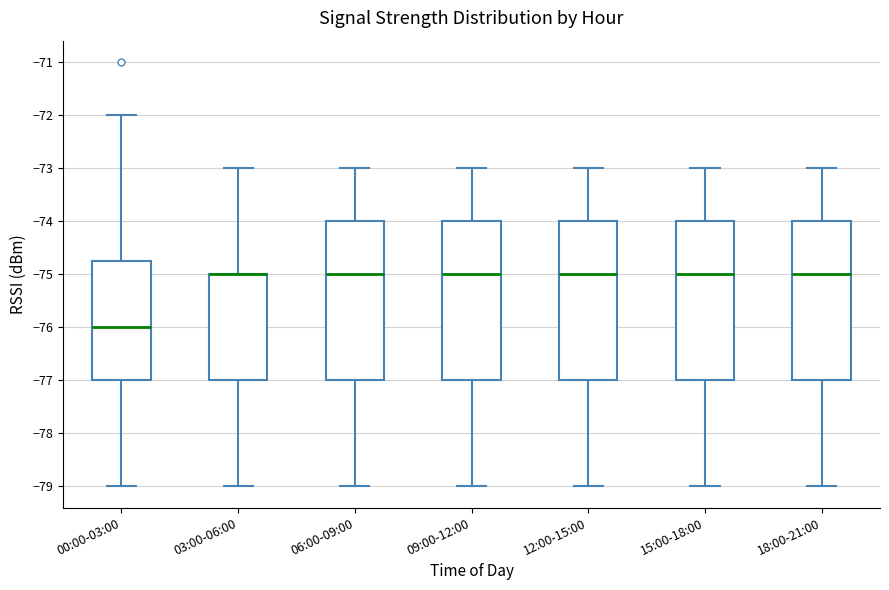

Reading left to right, read every box against the y-axis: the position of its median line, the range the box covers, and the ends of its whiskers. The values are not printed on the chart, so give them approximately, as read against the axis.

00:00-03:00: median -76.0, box -77.0 to -74.7, whiskers -79.0 to -72.0
03:00-06:00: median -75.0 (drawn on the box's upper edge), box -77.0 to -75.0, whiskers -79.0 to -73.0
06:00-09:00: median -75.0, box -77.0 to -74.0, whiskers -79.0 to -73.0
09:00-12:00: median -75.0, box -77.0 to -74.0, whiskers -79.0 to -73.0
12:00-15:00: median -75.0, box -77.0 to -74.0, whiskers -79.0 to -73.0
15:00-18:00: median -75.0, box -77.0 to -74.0, whiskers -79.0 to -73.0
18:00-21:00: median -75.0, box -77.0 to -74.0, whiskers -79.0 to -73.0